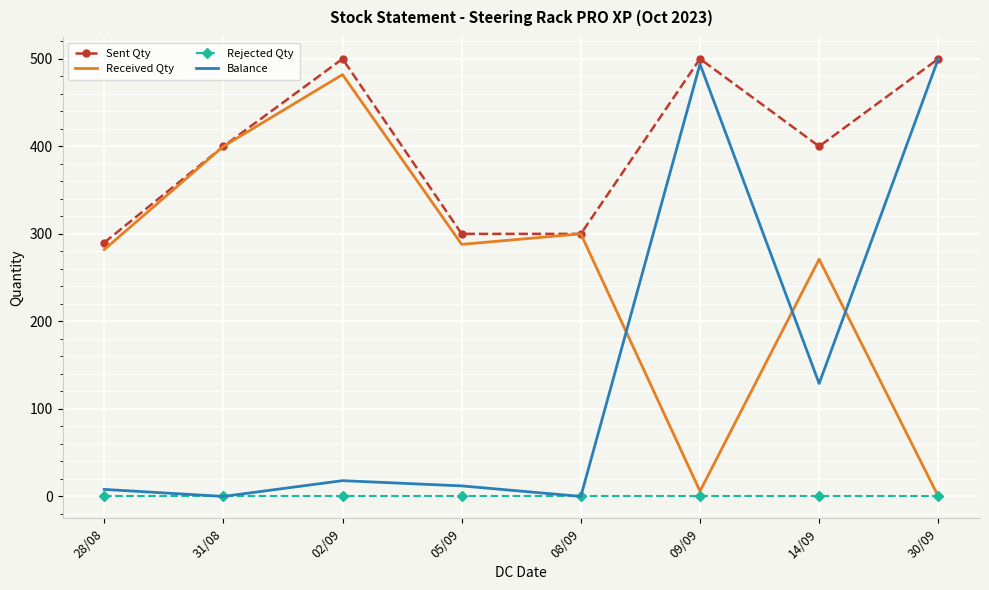

Is the value of Sent Qty at 30/09 greater than the value of Balance at 31/08?

Yes